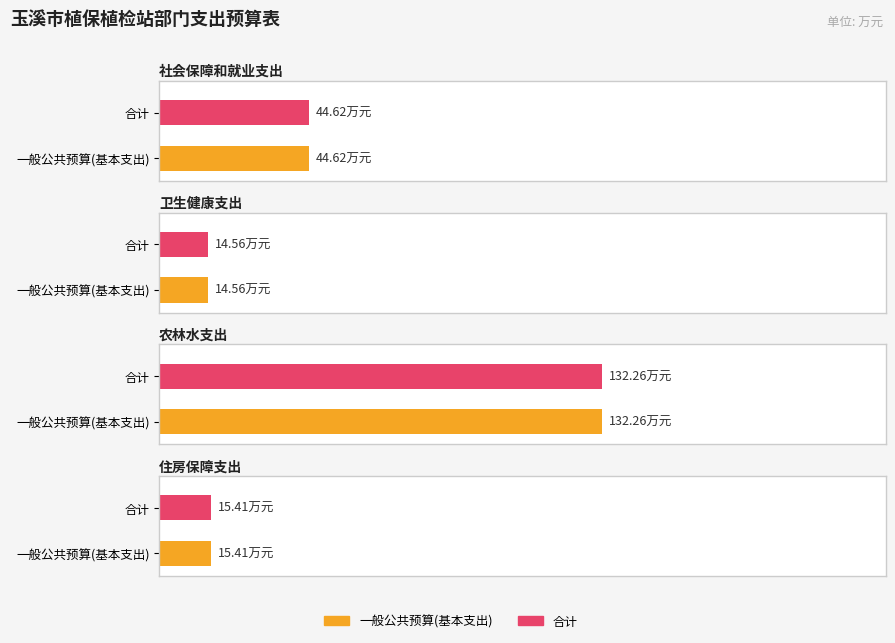

What is the value of the 一般公共预算(基本支出) bar at the 1st from the left?

44.6